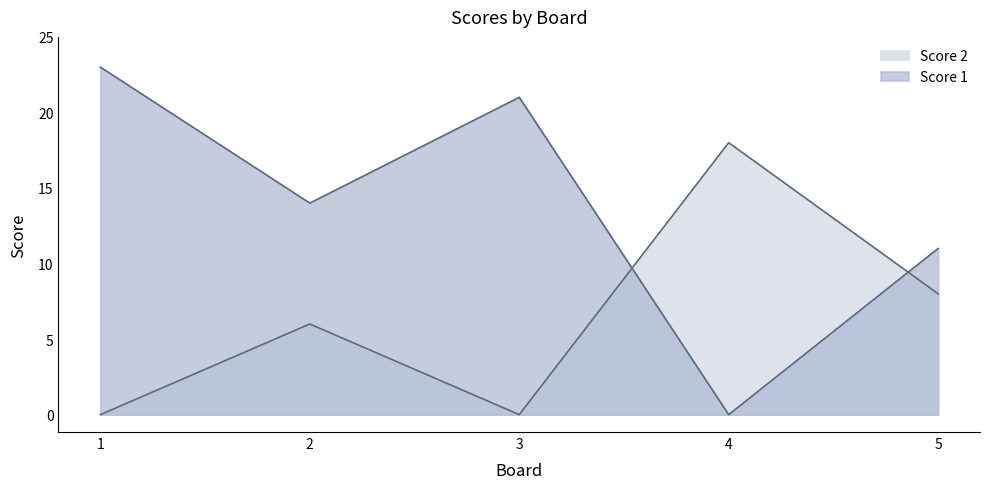

What is the difference between the highest and lowest values at 3?

21